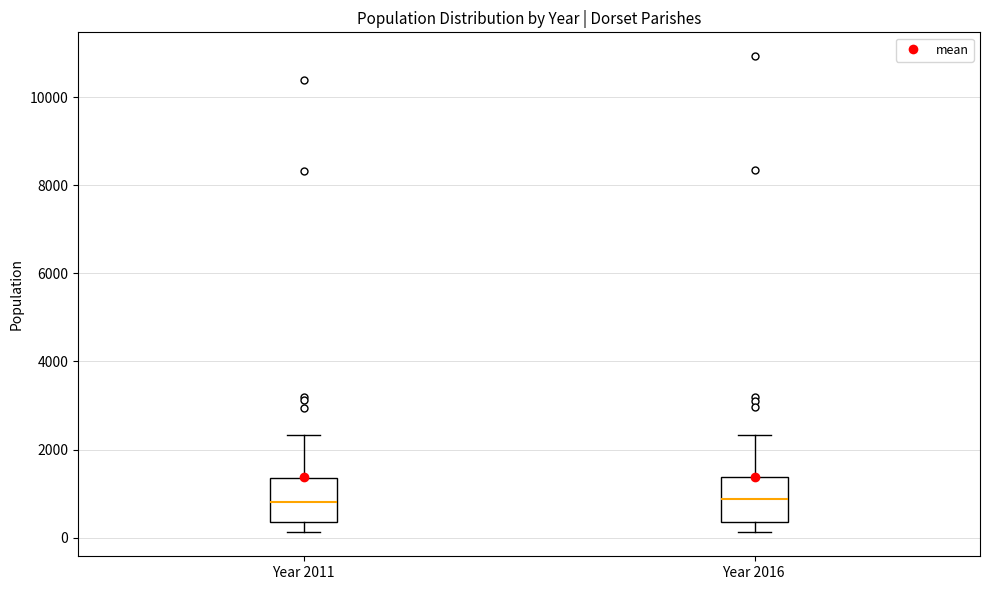

Reading left to right, read every box against the y-axis: the position of its median line, the range the box covers, and the ends of its whiskers. The values are not printed on the chart, so give them approximately, as read against the axis.

Year 2011: median 800, box 400 to 1400, whiskers 200 to 2400
Year 2016: median 800, box 400 to 1400, whiskers 200 to 2400